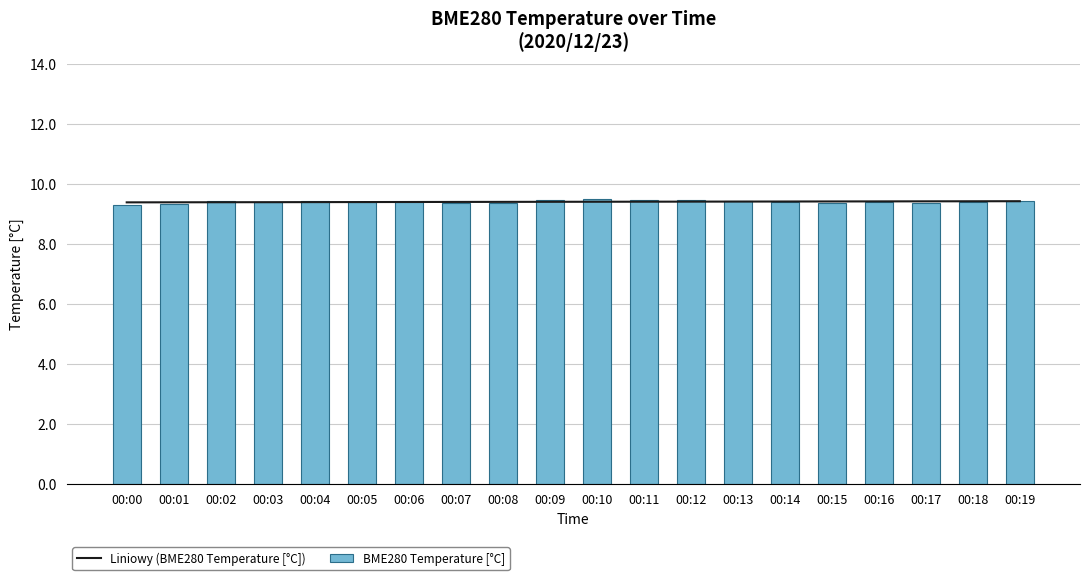

What is the value of the Liniowy (BME280 Temperature [°C]) bar at the 13th from the left?

9.4